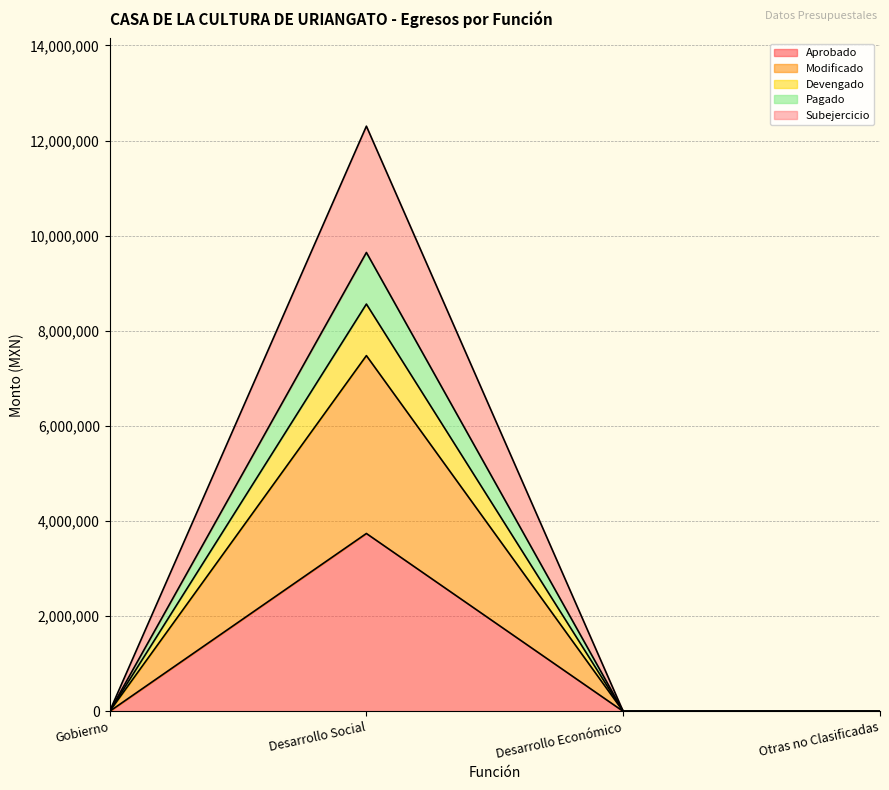

At which category is the sum across all series the highest?

Desarrollo Social